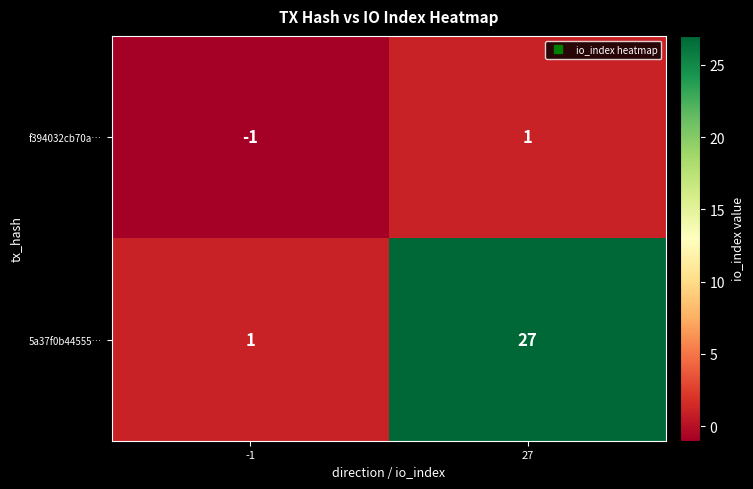

Which label corresponds to the largest value in the chart?

27